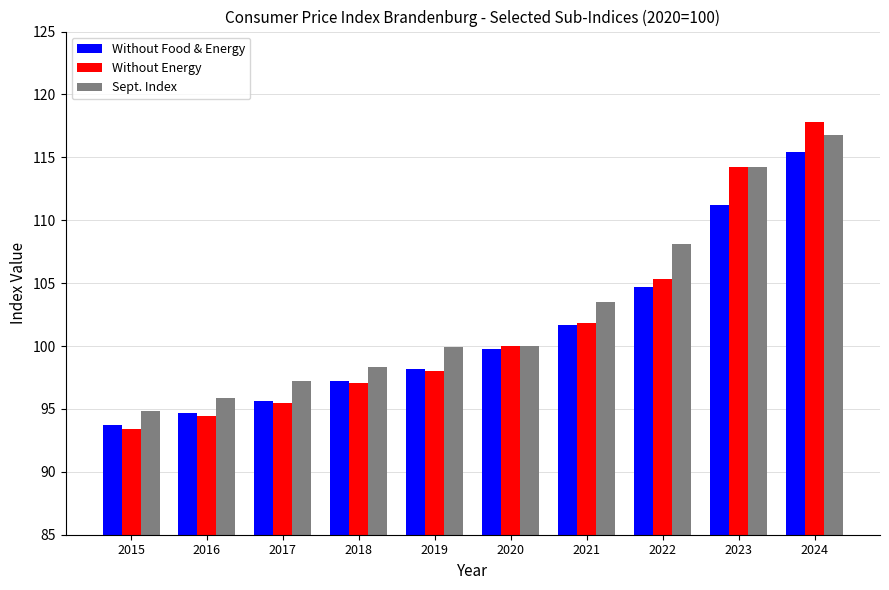

True or false: Without Food & Energy has a value of 97.2 at 2018.

True